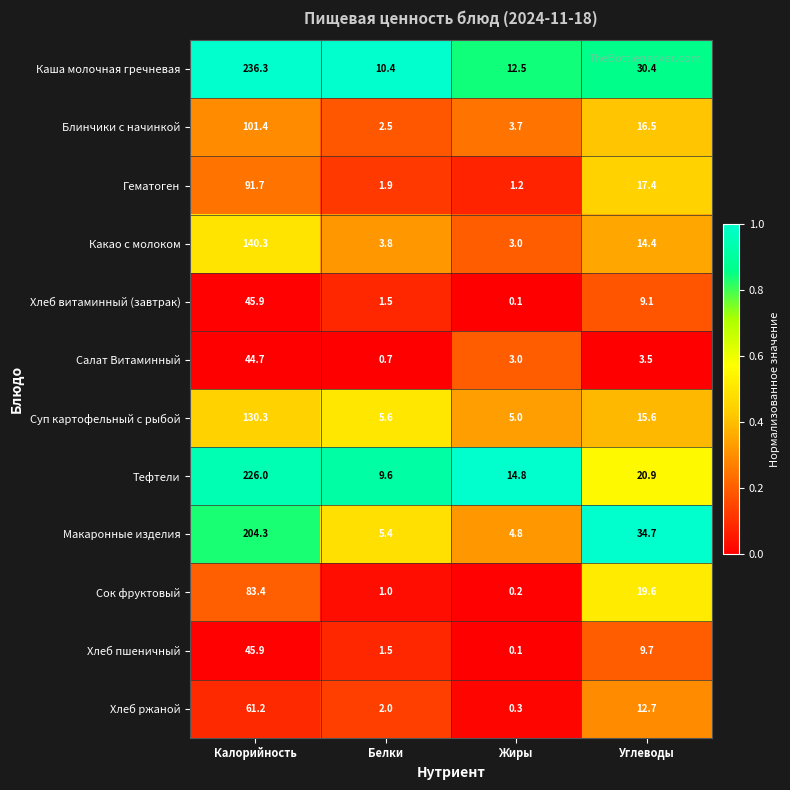

The Сок фруктовый series shows 0.2 at Жиры. True or false?

True